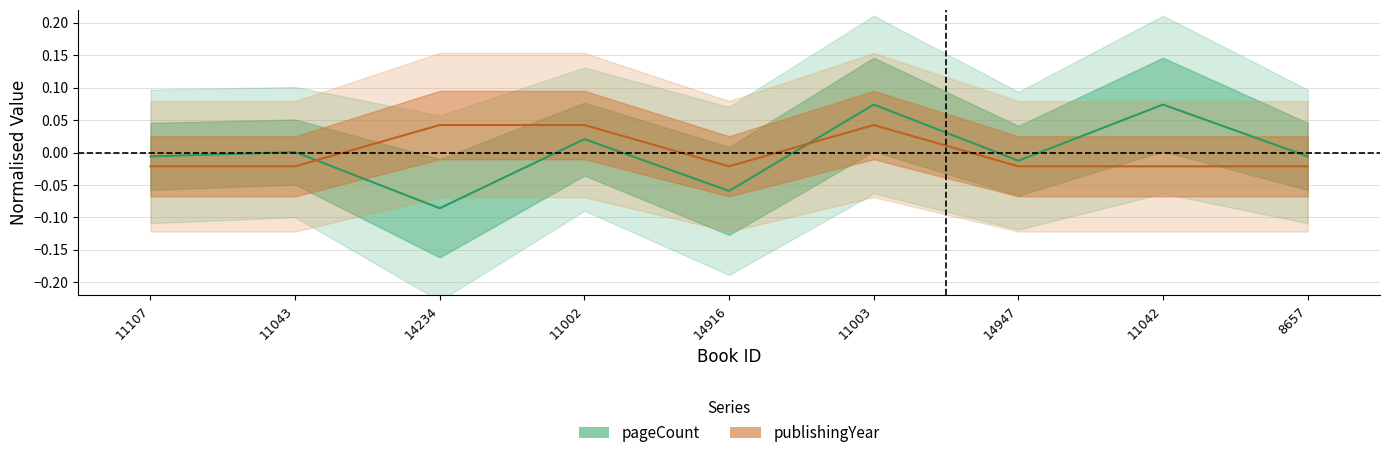

Which category has the highest value in the publishingYear series?

14234